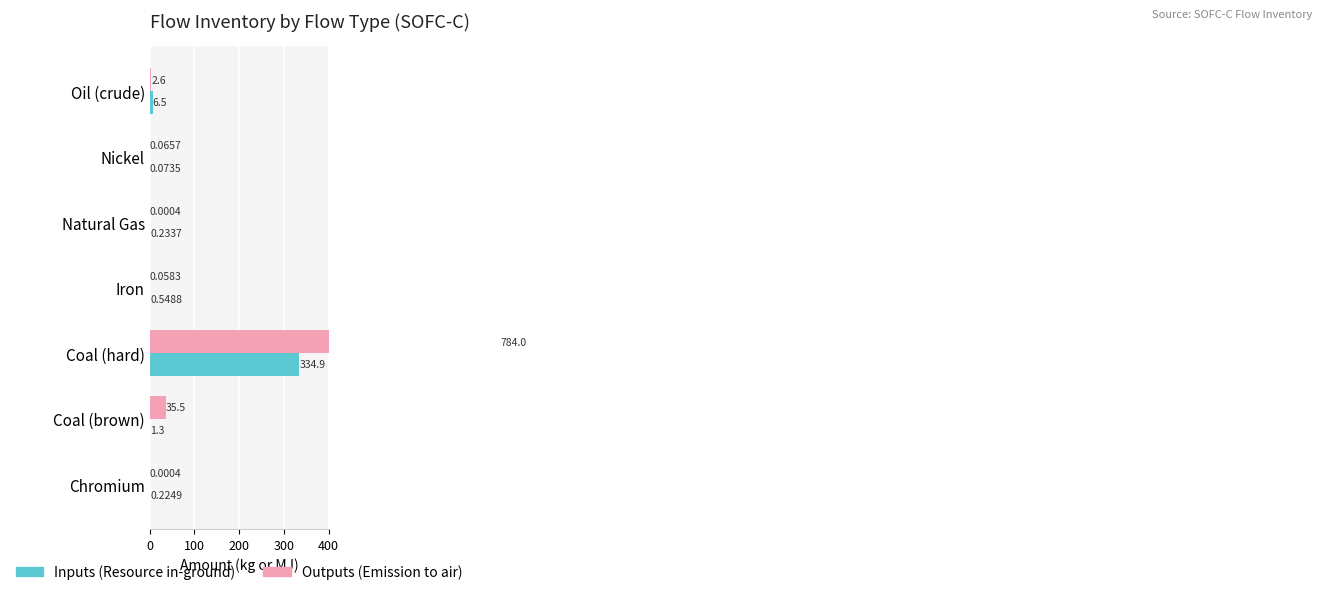

What is the spread (max minus min) of values at Chromium?

0.2